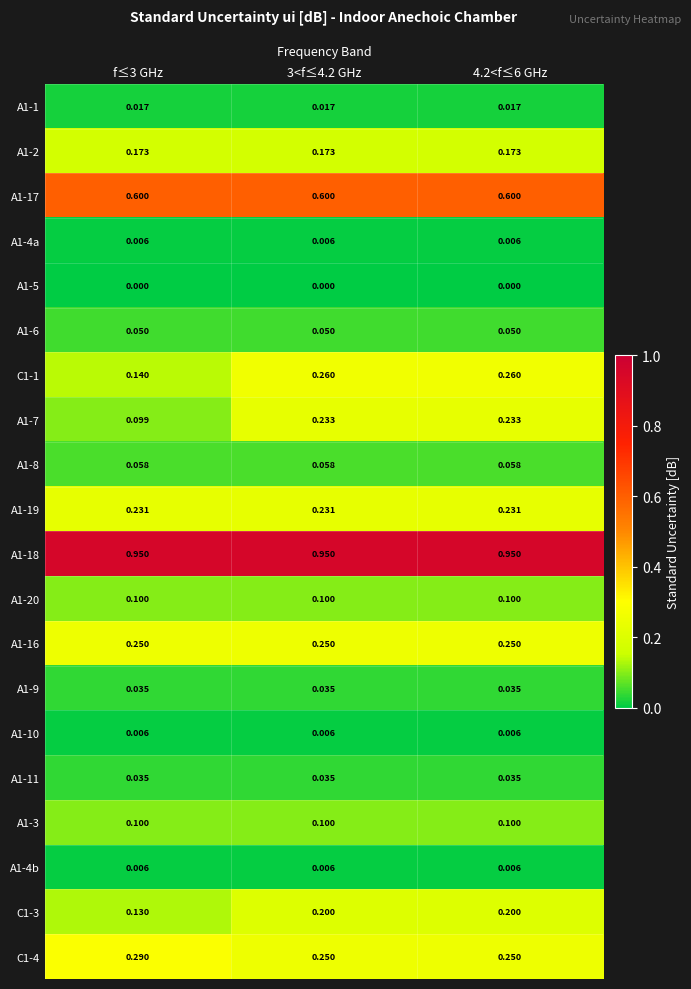

Is the value of C1-3 at 3<f≤4.2 GHz greater than the value of A1-20 at 4.2<f≤6 GHz?

Yes